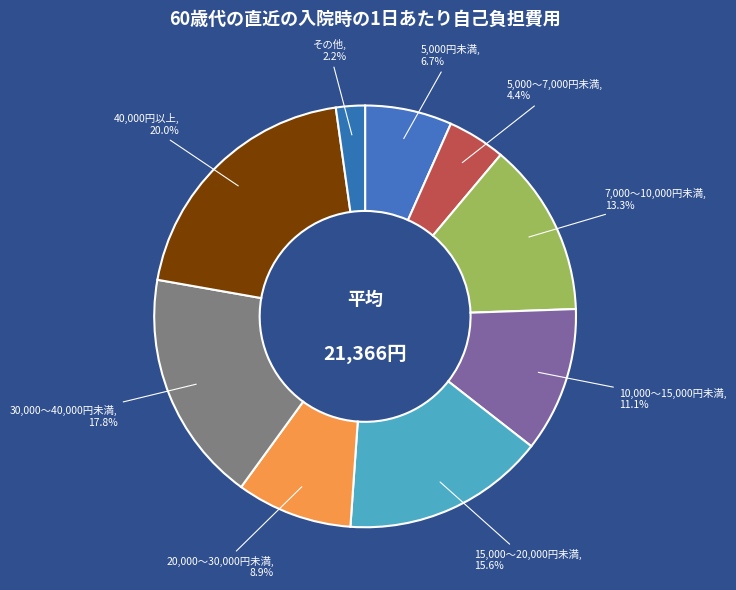

How many segments does this pie chart have?

9